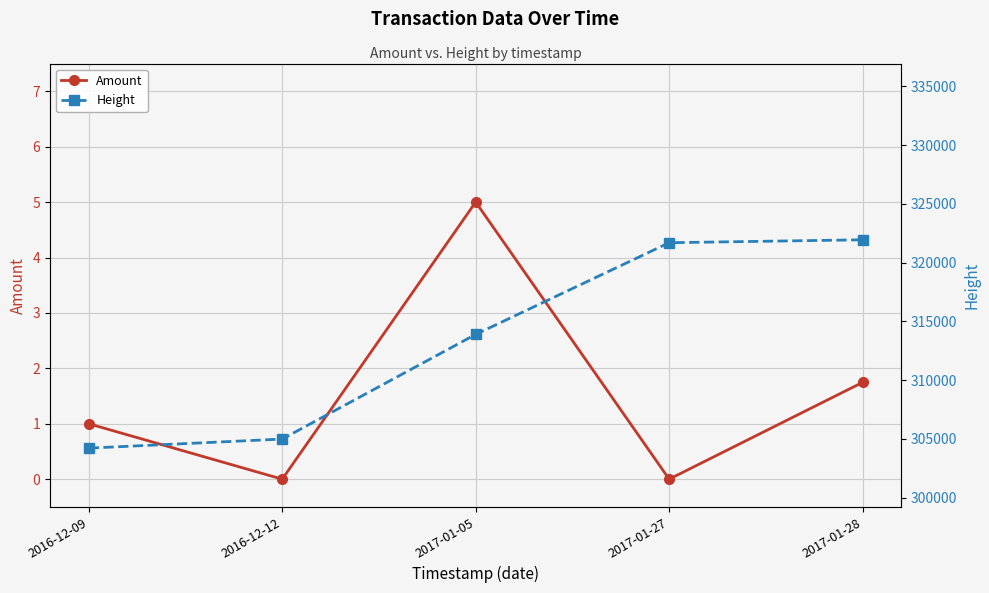

What is the maximum value shown in the chart?

321947.0